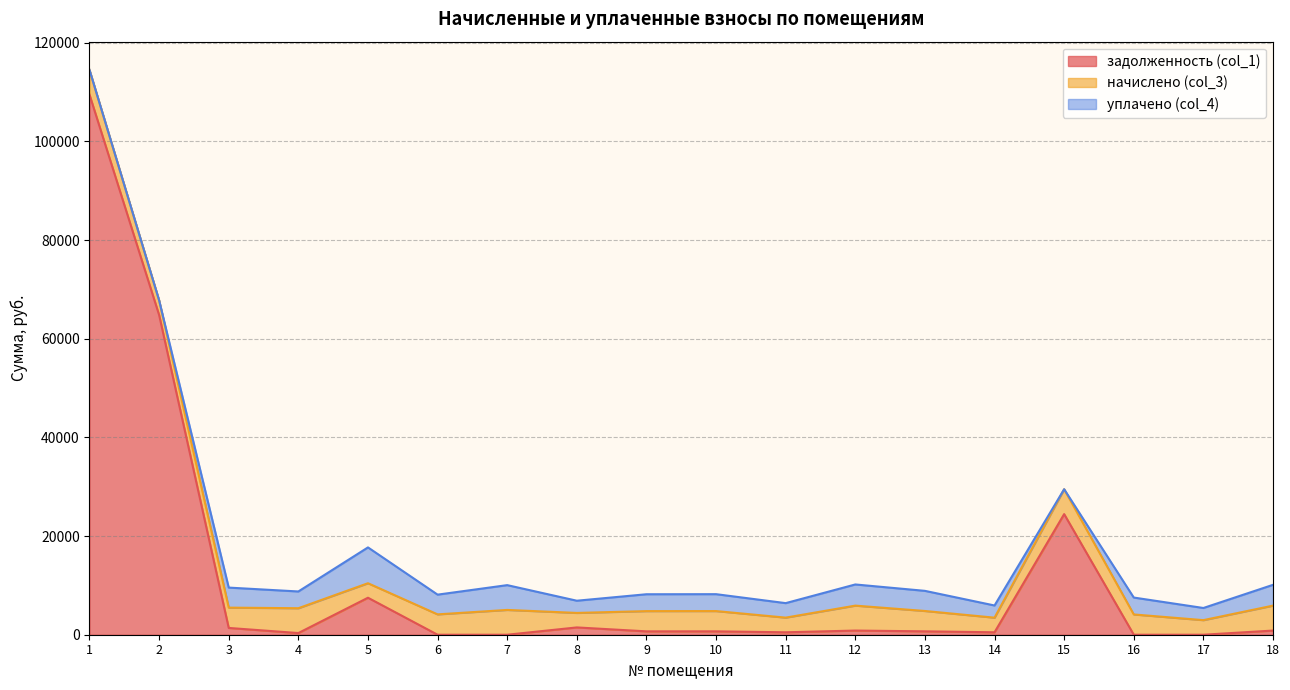

Reading left to right, transcribe all the data shown in this chart.

задолженность (col_1): 109488.6	64820.1	1374.6	339.1	7499.3	0.0	0.0	1479.0	683.8	685.1	494.5	842.9	687.7	494.0	24452.6	0.0	0.0	842.9
начислено (col_3): 5019.1	2971.4	4118.5	5034.5	2940.7	4126.1	5026.8	2940.7	4103.0	4110.7	2971.4	5057.6	4126.1	2963.8	5042.2	4110.7	2956.0	5057.6
уплачено (col_4): 0.0	0.0	4061.6	3395.4	7261.3	4000.0	5027.4	2474.6	3419.2	3425.6	2938.7	4288.9	4079.5	2469.8	0.0	3425.6	2463.3	4214.6